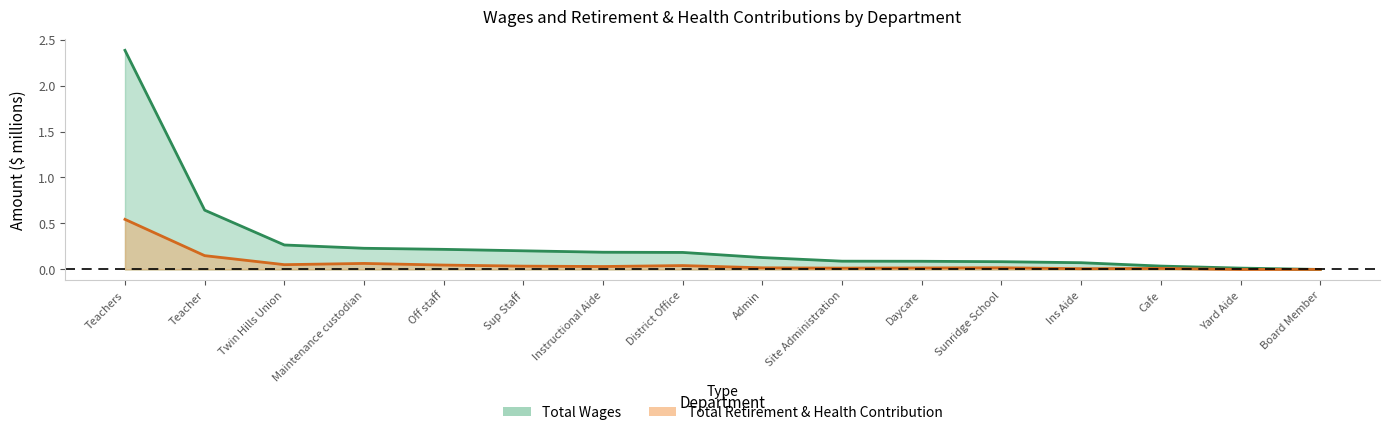

Rank the categories by Total Retirement & Health Contribution value from highest to lowest.

Teachers, Teacher, Maintenance custodian, Twin Hills Union, Off staff, District Office, Sup Staff, Instructional Aide, Sunridge School, Admin, Daycare, Site Administration, Cafe, Ins Aide, Yard Aide, Board Member